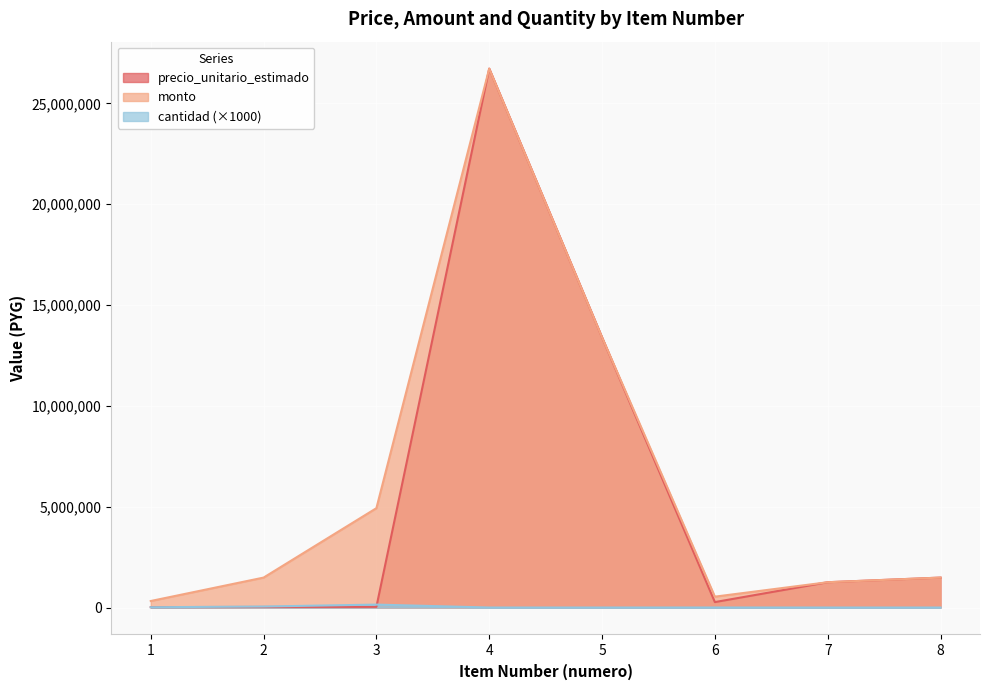

Which has a higher value, 6 or 2?

6